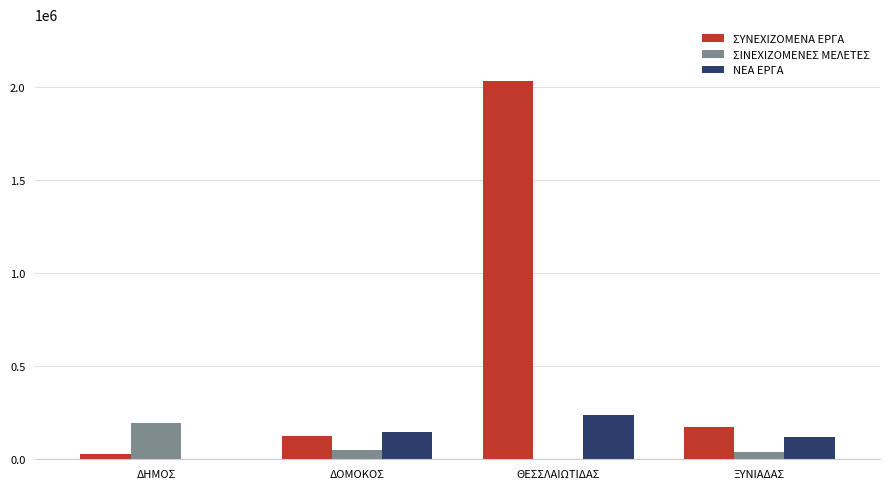

Which category has the highest value in the ΝΕΑ ΕΡΓΑ series?

ΘΕΣΣΛΑΙΩΤΙΔΑΣ